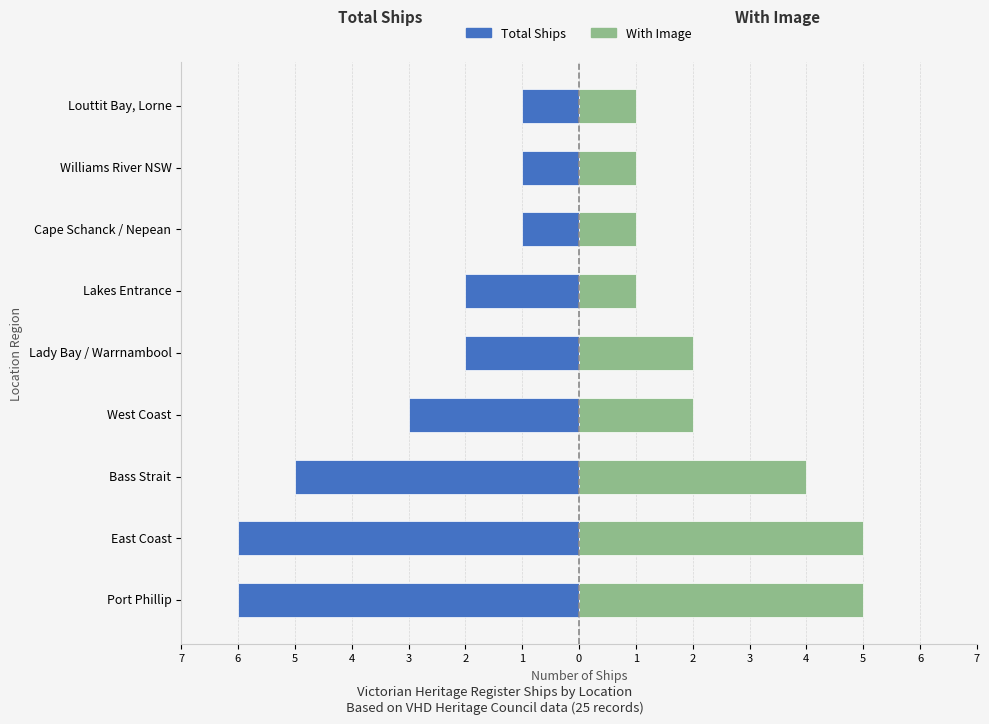

Reading left to right, list all the values displayed in this chart.

Total Ships: -6	-6	-5	-3	-2	-2	-1	-1	-1
With Image: 5	5	4	2	2	1	1	1	1